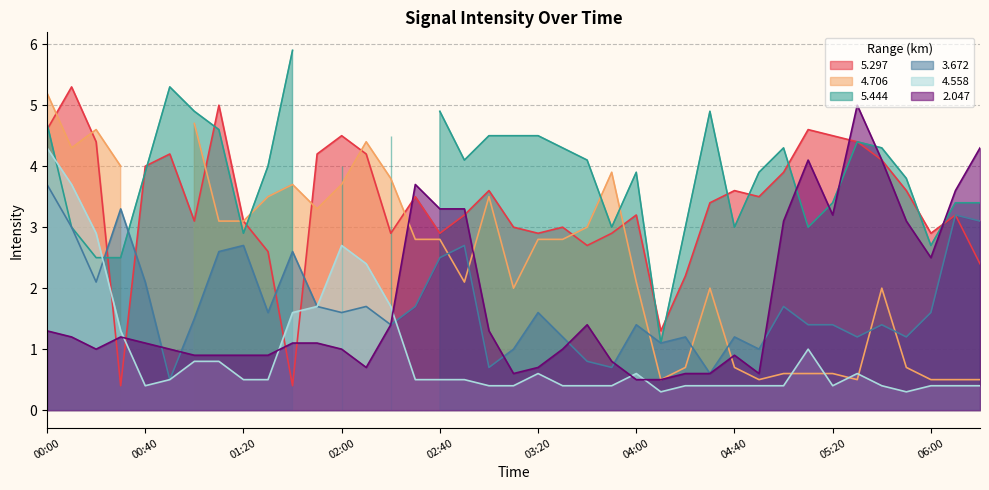

What is the lowest value of the 4.558 series?

0.3